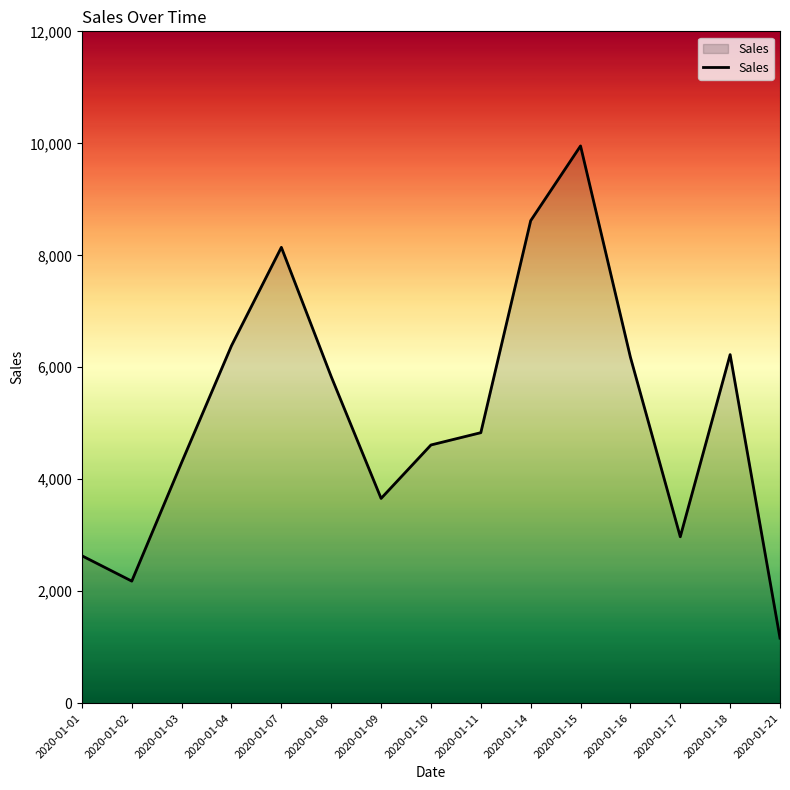

What is the difference between the maximum and minimum values?

8790.5